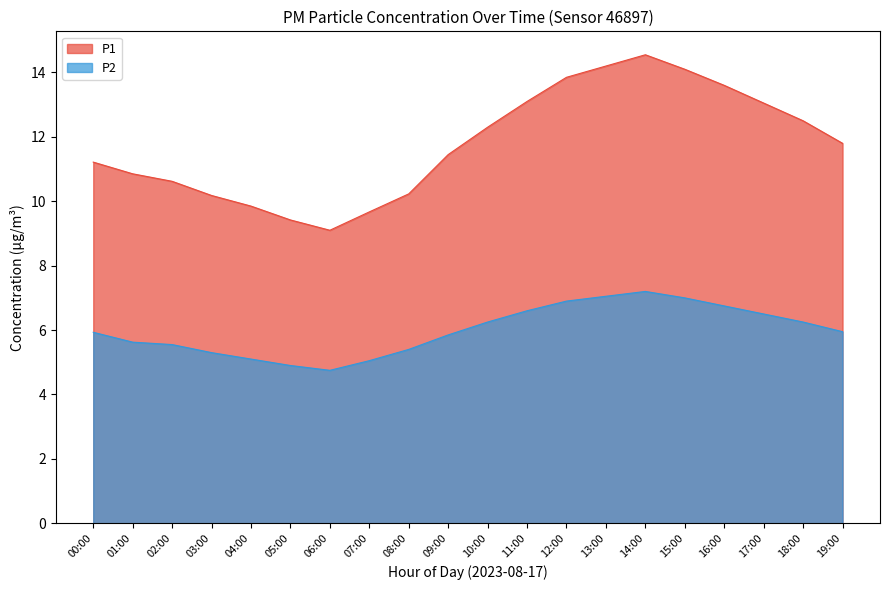

At which label is P2 closest to 5?

07:00